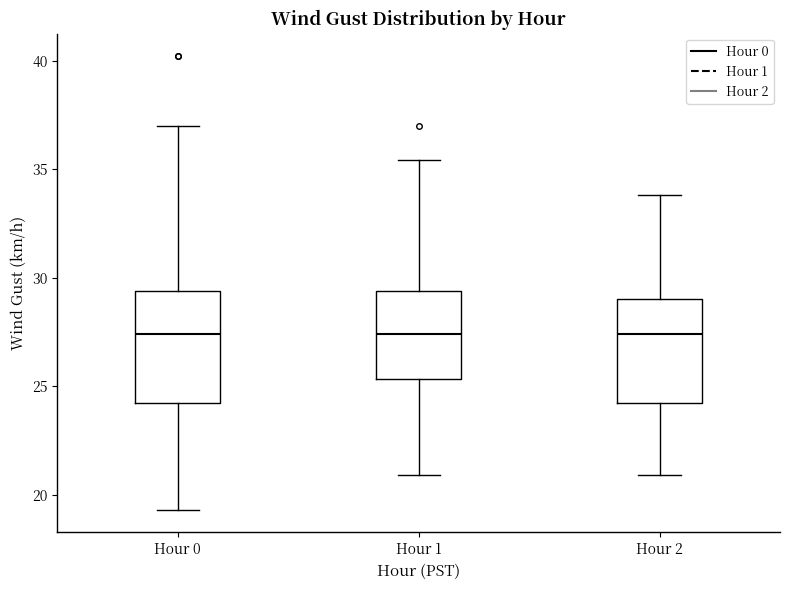

Reading left to right, transcribe this box plot: for each box, give where its median line is, the range the box spans, and where its two whiskers end, as read against the y-axis. The values are not printed on the chart, so give them approximately, as read against the axis.

Hour 0: median 27.5, box 24.0 to 29.5, whiskers 19.5 to 37.0
Hour 1: median 27.5, box 25.5 to 29.5, whiskers 21.0 to 35.5
Hour 2: median 27.5, box 24.0 to 29.0, whiskers 21.0 to 34.0